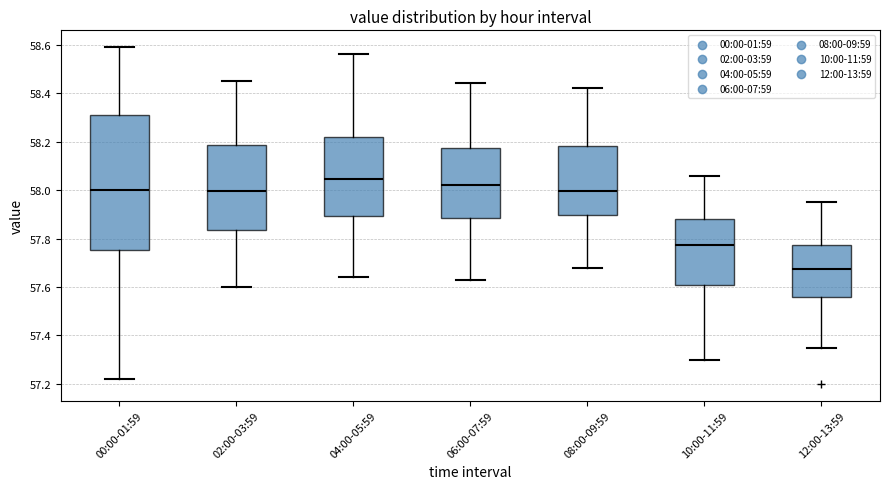

Reading left to right, transcribe this box plot: for each box, give where its median line is, the range the box spans, and where its two whiskers end, as read against the y-axis. The values are not printed on the chart, so give them approximately, as read against the axis.

00:00-01:59: median 58.00, box 57.76 to 58.32, whiskers 57.22 to 58.60
02:00-03:59: median 58.00, box 57.84 to 58.18, whiskers 57.60 to 58.46
04:00-05:59: median 58.04, box 57.90 to 58.22, whiskers 57.64 to 58.56
06:00-07:59: median 58.02, box 57.88 to 58.18, whiskers 57.64 to 58.44
08:00-09:59: median 58.00, box 57.90 to 58.18, whiskers 57.68 to 58.42
10:00-11:59: median 57.78, box 57.60 to 57.88, whiskers 57.30 to 58.06
12:00-13:59: median 57.68, box 57.56 to 57.78, whiskers 57.36 to 57.96